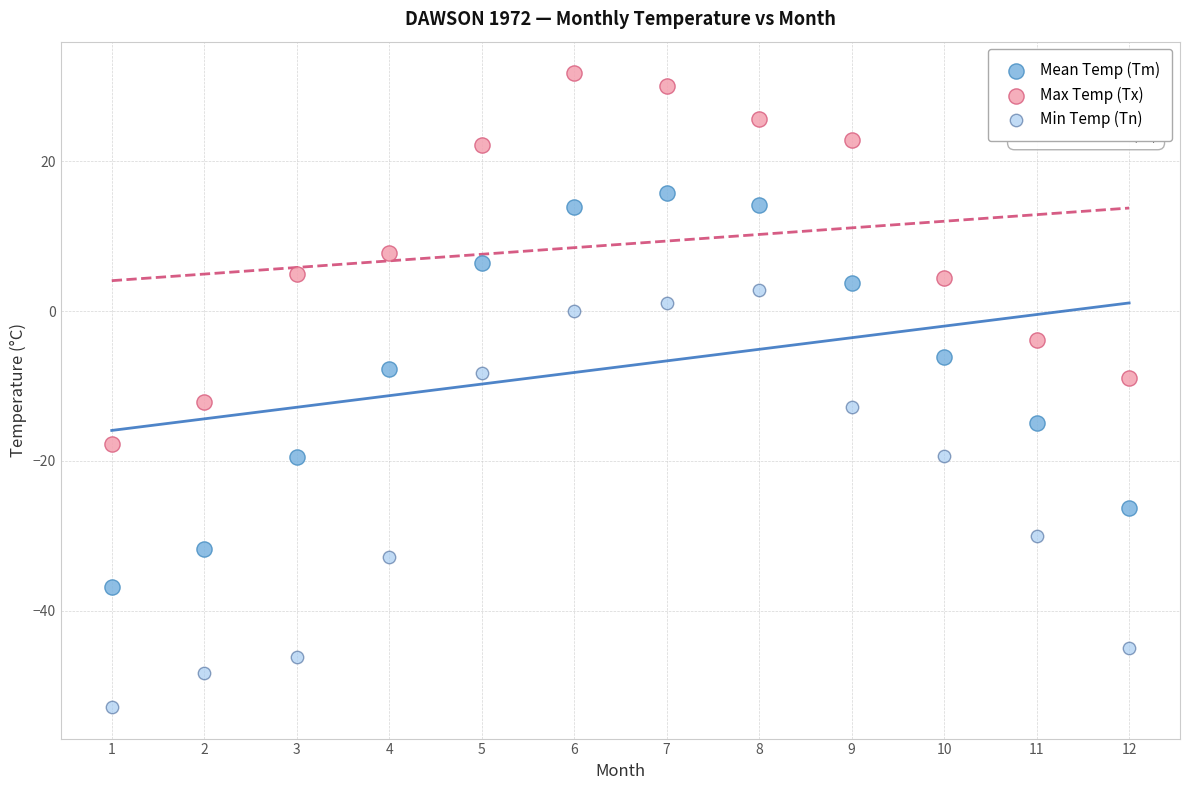

What are all the series names shown in the legend?

Mean Temp (Tm), Max Temp (Tx), Min Temp (Tn)